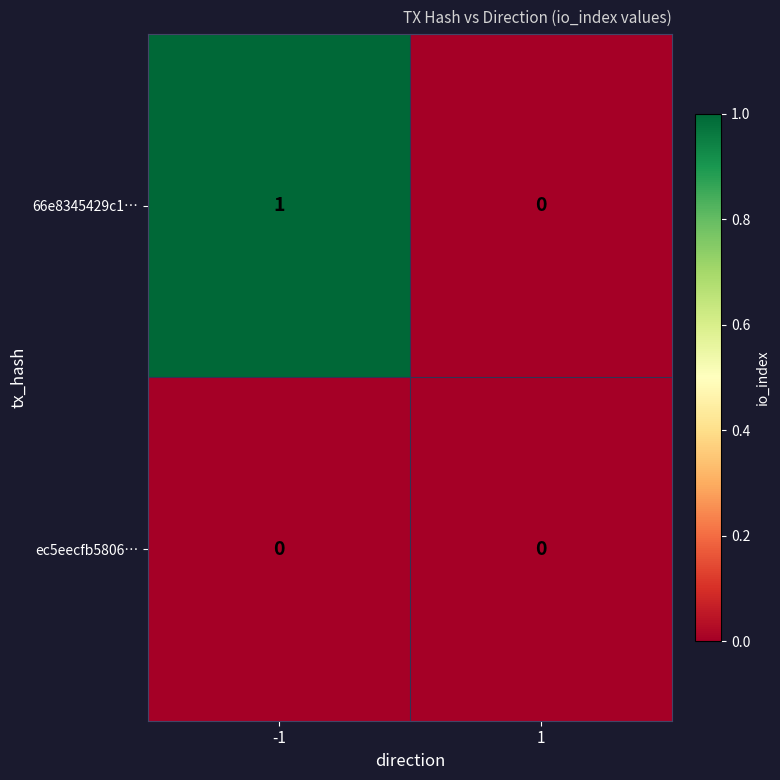

Reading left to right, list all the values displayed in this chart.

66e8345429c1…: 1	0
ec5eecfb5806…: 0	0